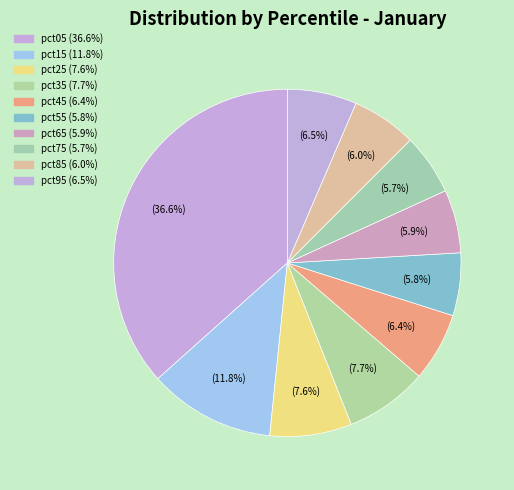

To the nearest percent, what portion does pct55 represent?

6%